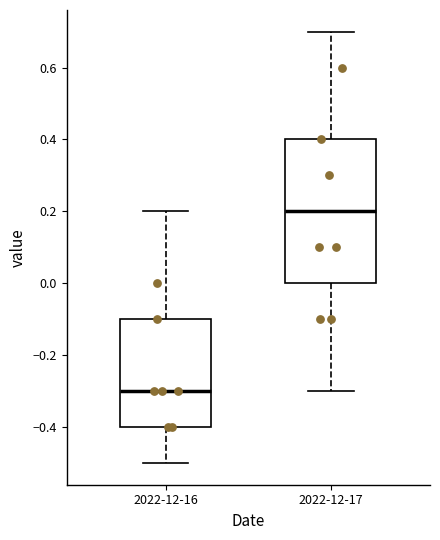

Comparing the boxes themselves (not the whiskers), which one is the tallest?

2022-12-17